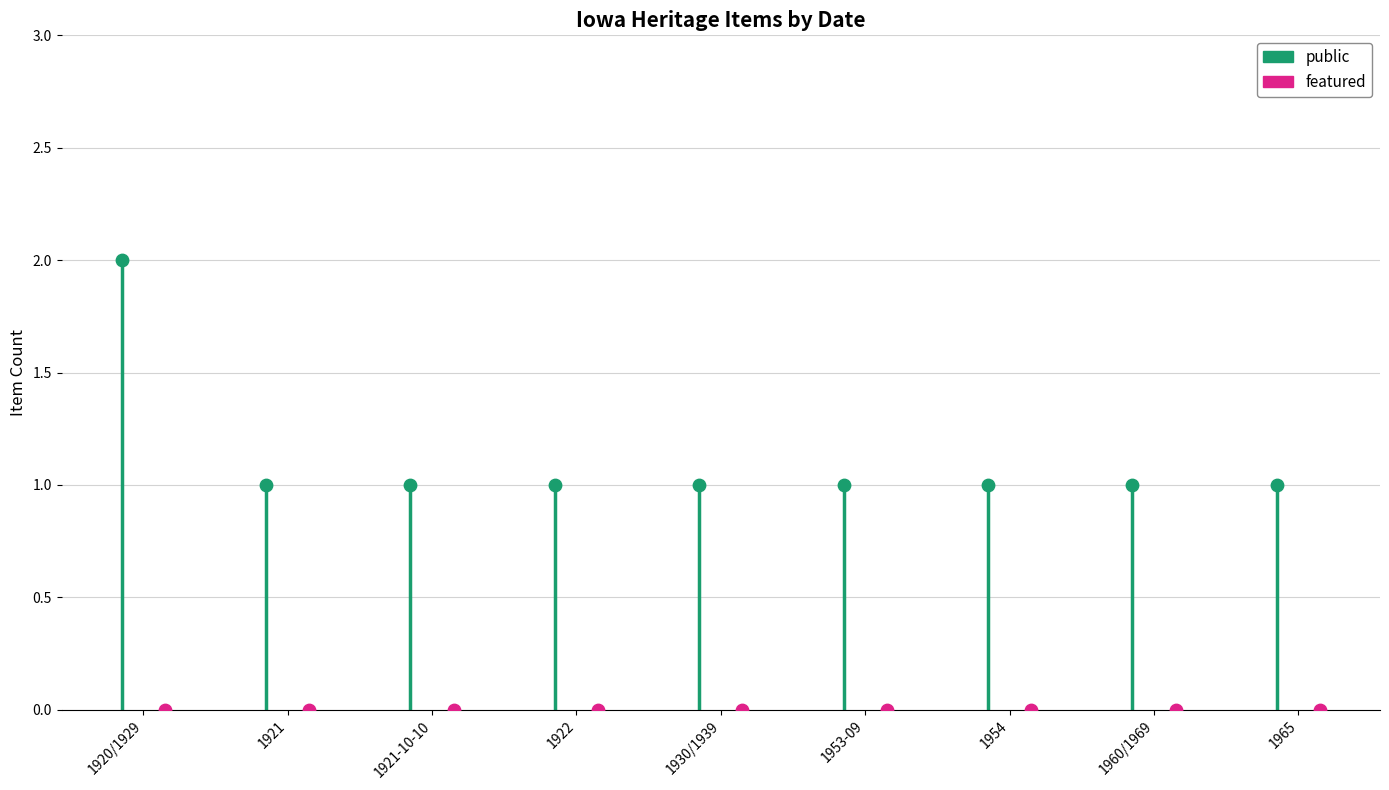

What are all the series names shown in the legend?

public, featured